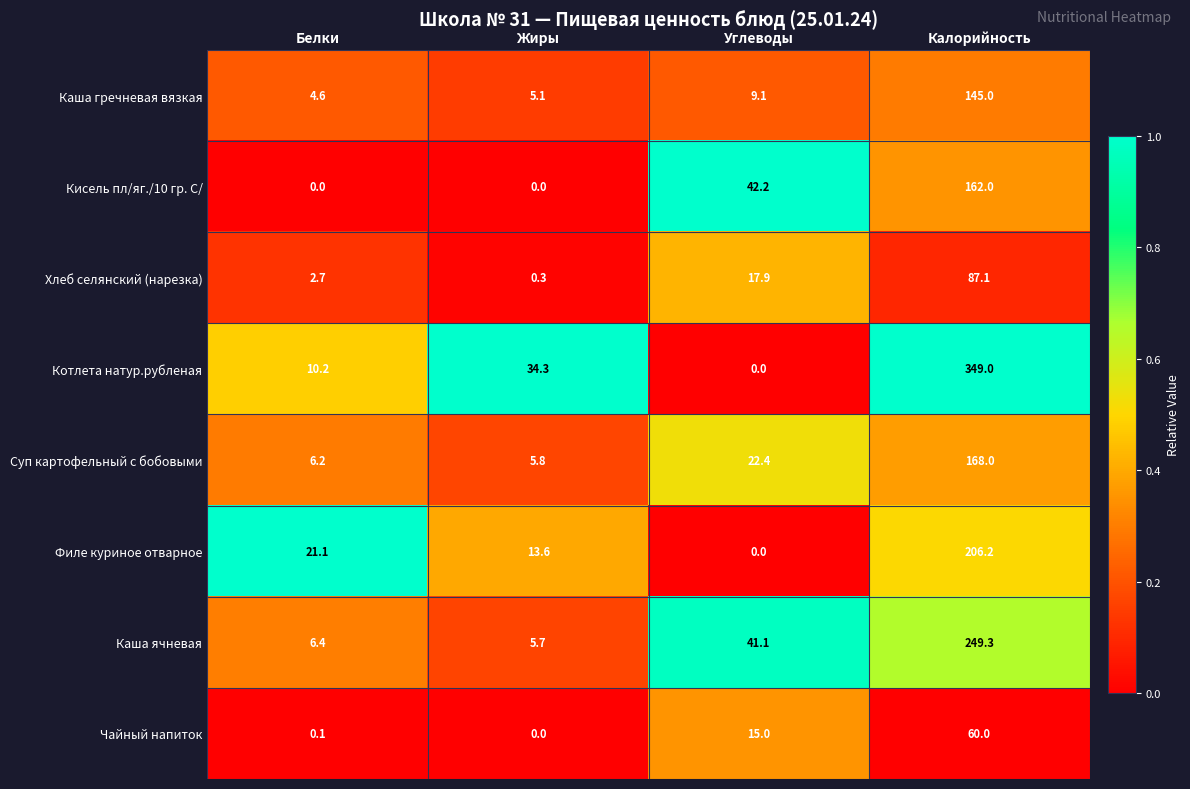

At which label does Суп картофельный с бобовыми reach its minimum?

Жиры